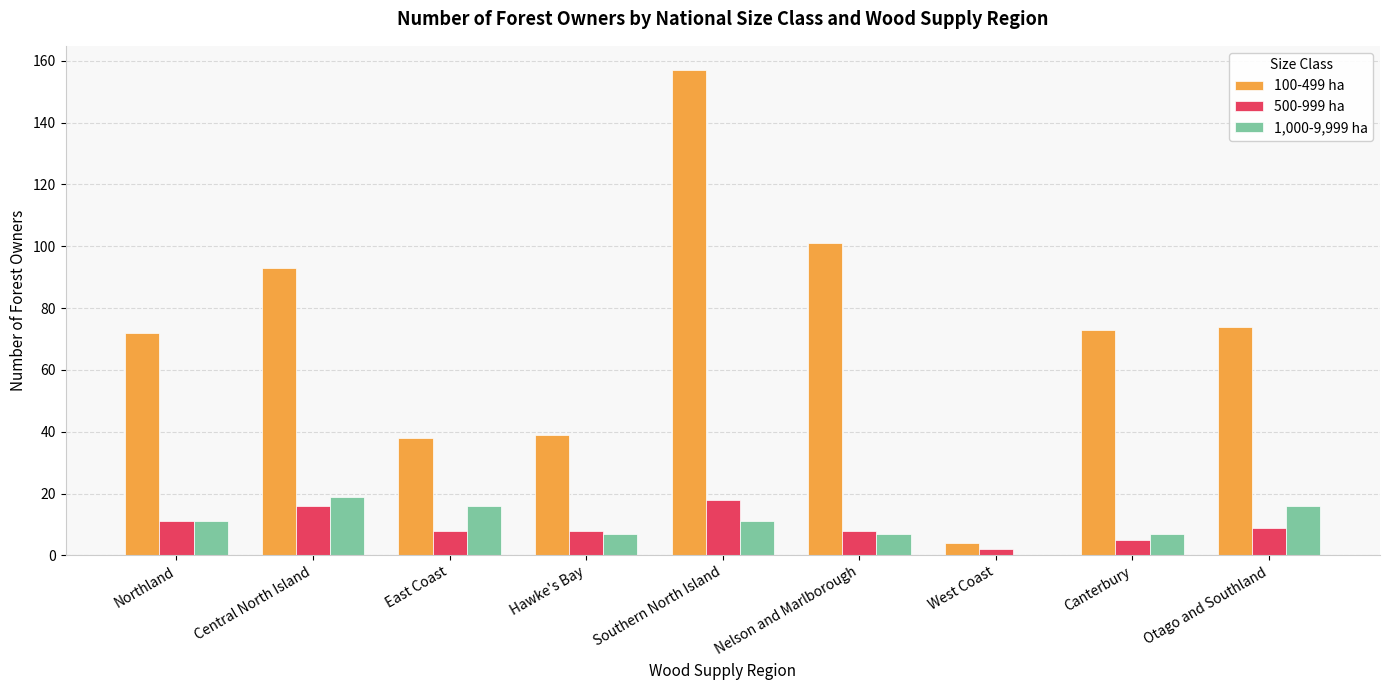

Reading left to right, transcribe all the data shown in this chart.

100-499 ha: 72	93	38	39	157	101	4	73	74
500-999 ha: 11	16	8	8	18	8	2	5	9
1,000-9,999 ha: 11	19	16	7	11	7	0	7	16